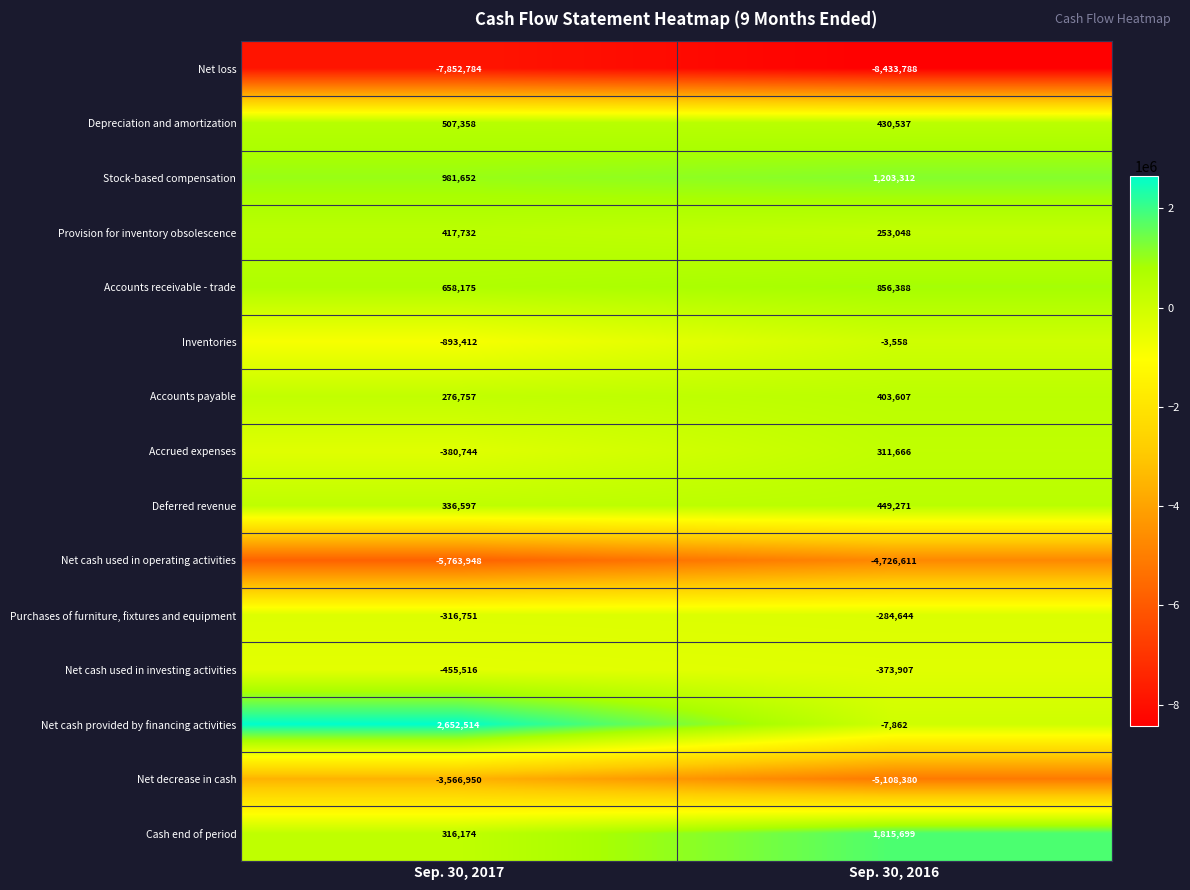

At which category does the chart reach its peak across all series?

Sep. 30, 2017